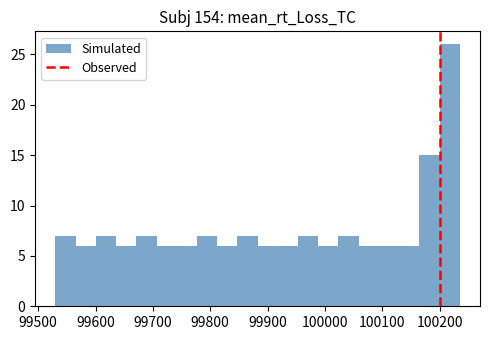

Around what value on the x-axis is the tallest bar? Give the approximate position of its centre, as read against the axis.

100220